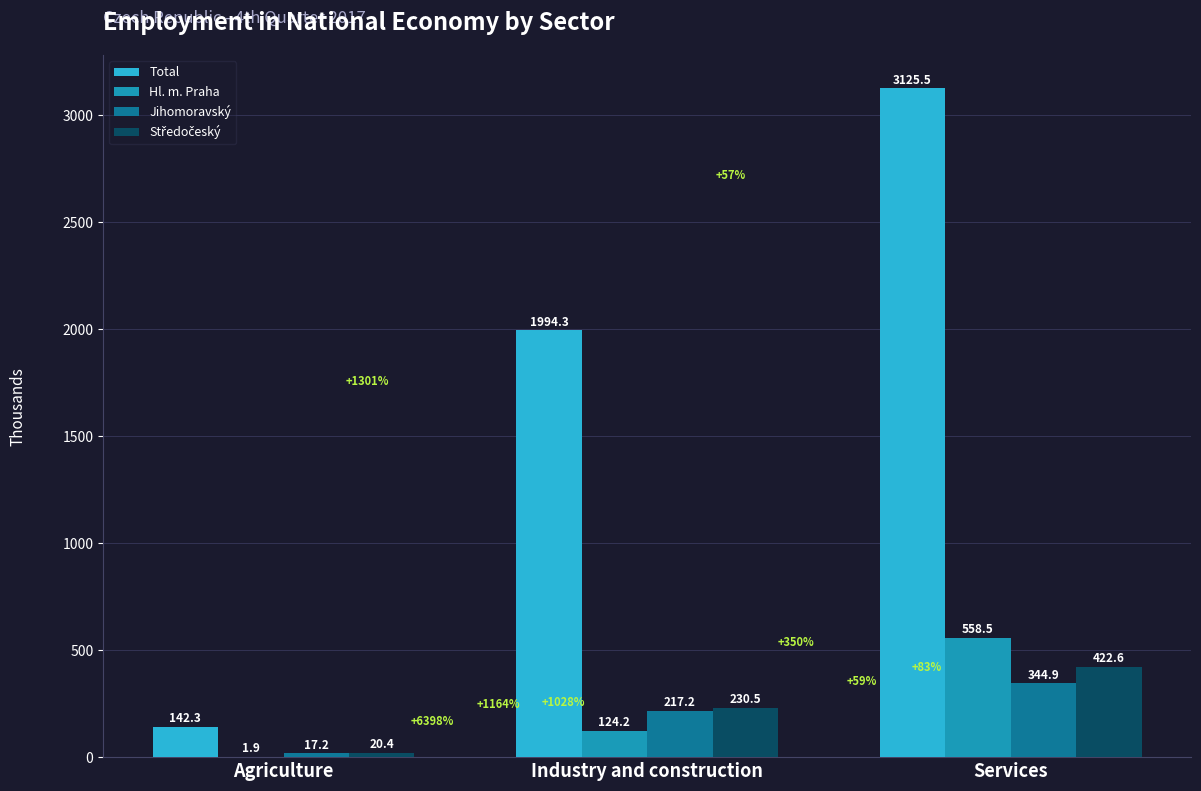

What is the sum of all Hl. m. Praha values?

684.6